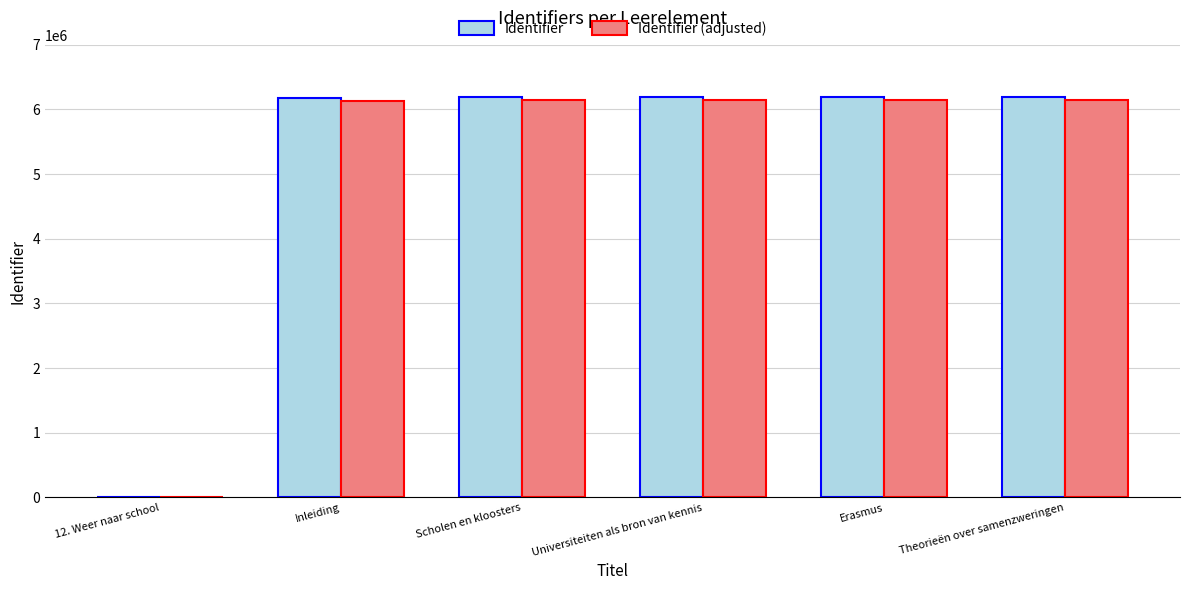

Is the value of Identifier at Theorieën over samenzweringen greater than the value of Identifier (adjusted) at 12. Weer naar school?

Yes